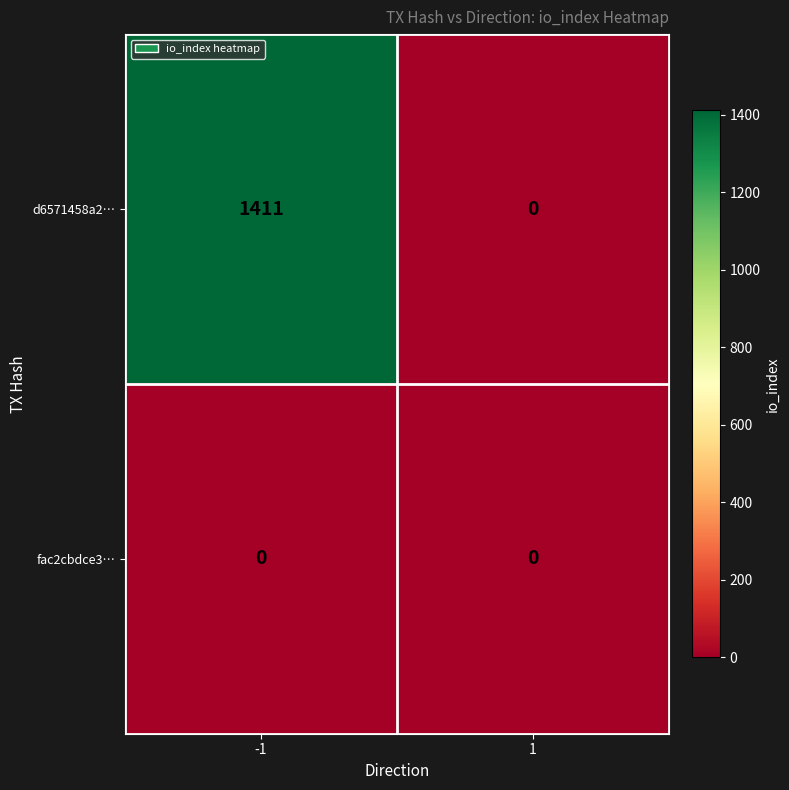

Which series changed the most between -1 and 1?

d6571458a2…